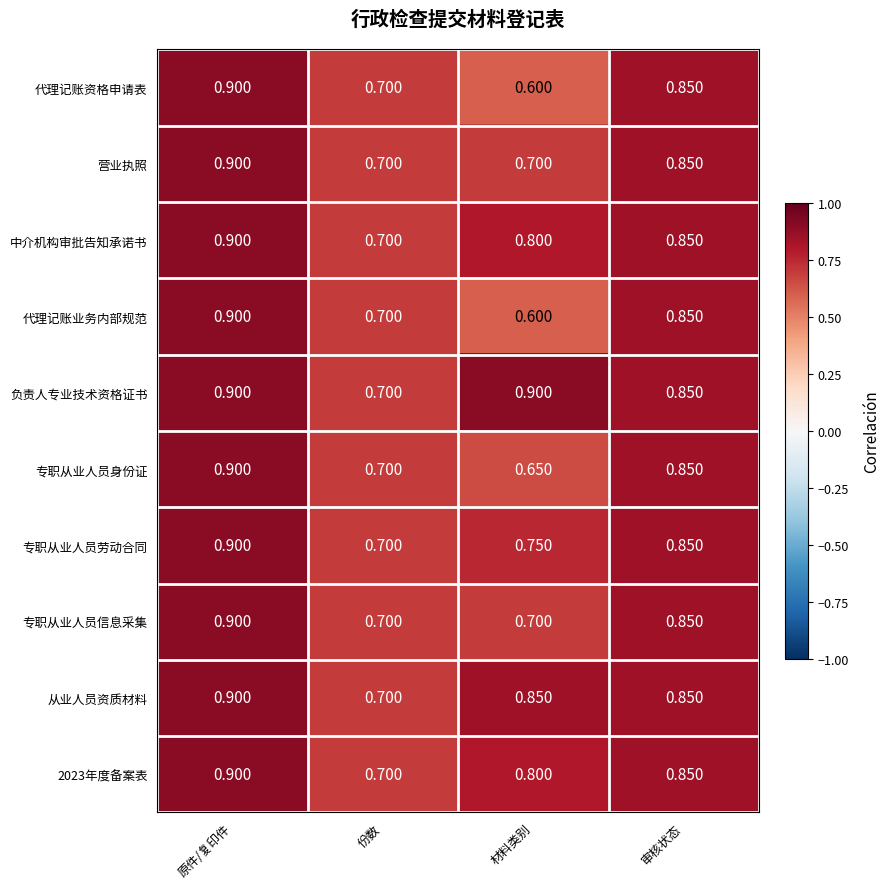

Where is 2023年度备案表 nearest to the value 0?

份数